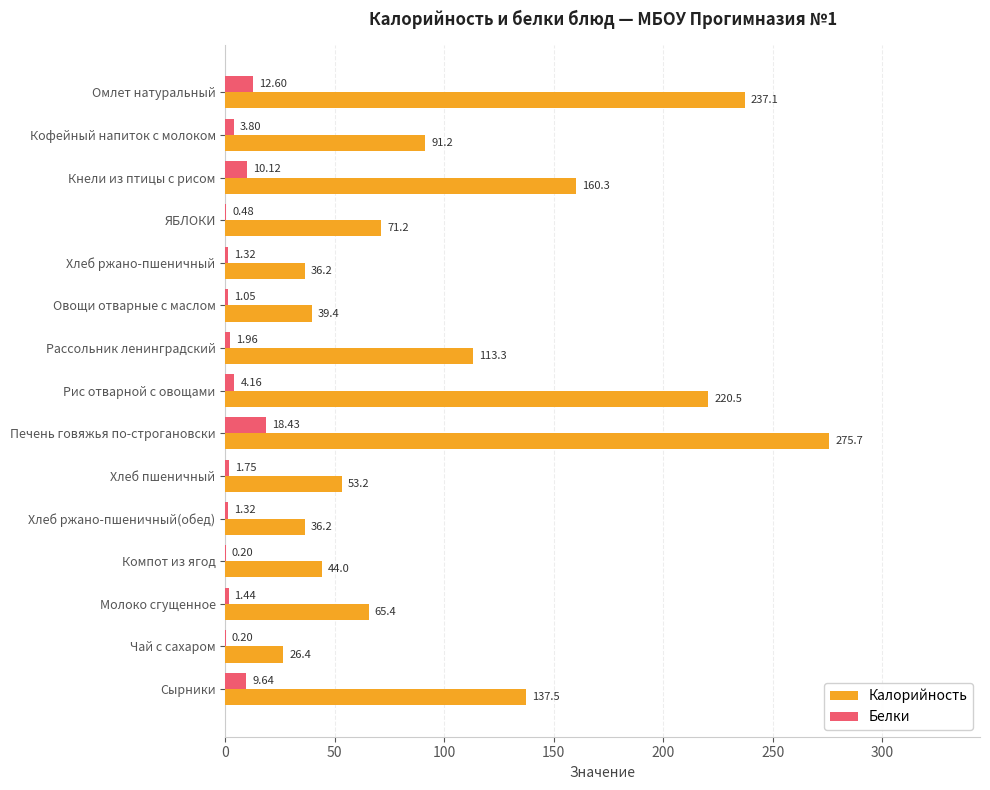

Where is Белки nearest to the value 9?

Сырники